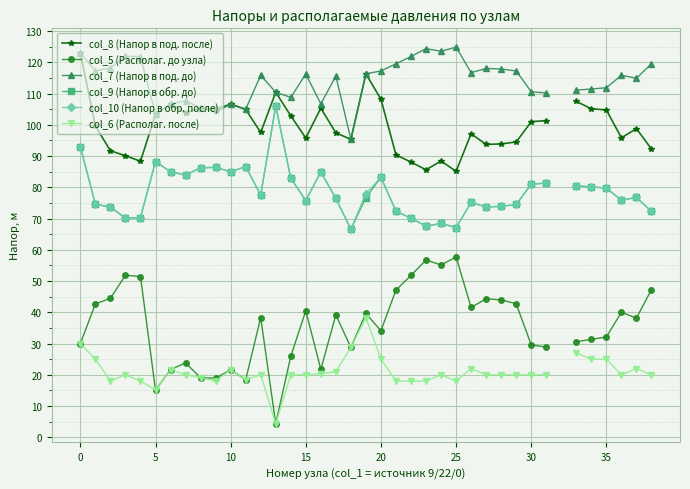

What is the difference between the second highest and minimum values in the col_6 (Располаг. после) series?

33.9